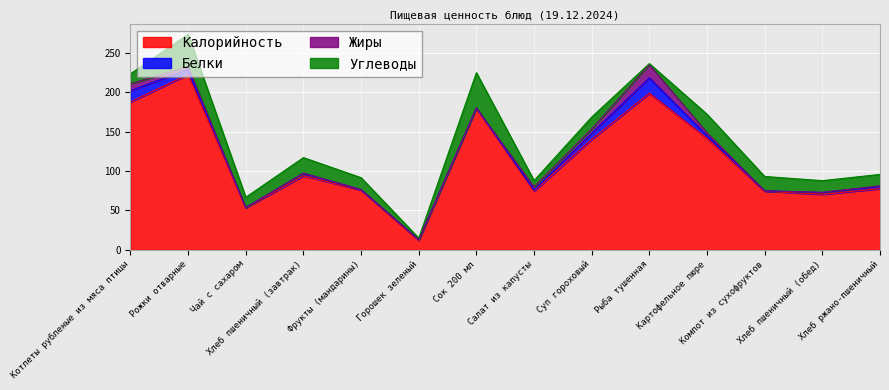

How many lines are shown in the chart?

4